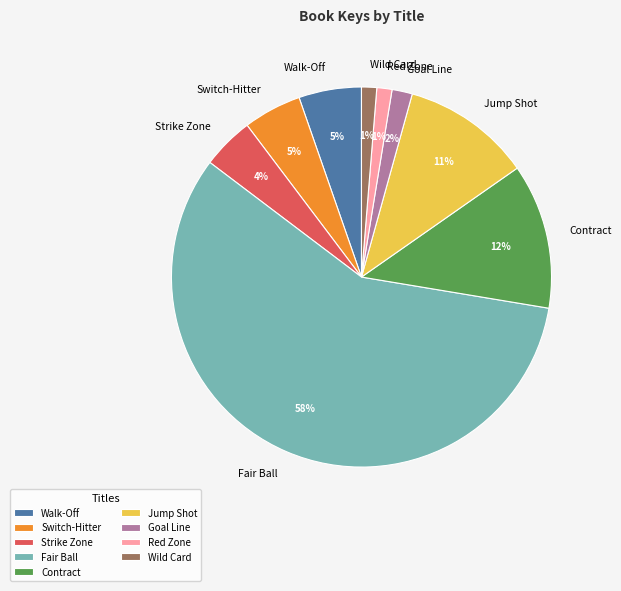

To the nearest percent, what is the average slice percentage?

11%